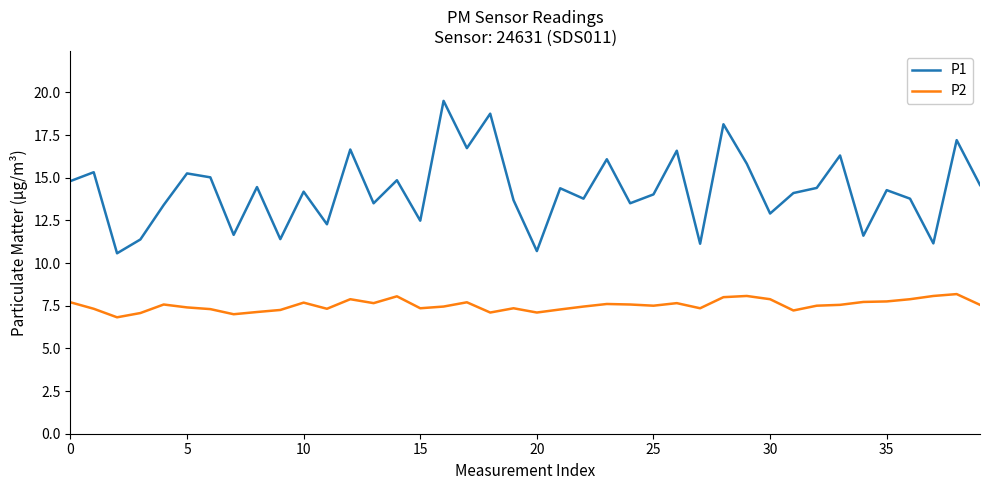

At how many categories does at least one series exceed 10?

40